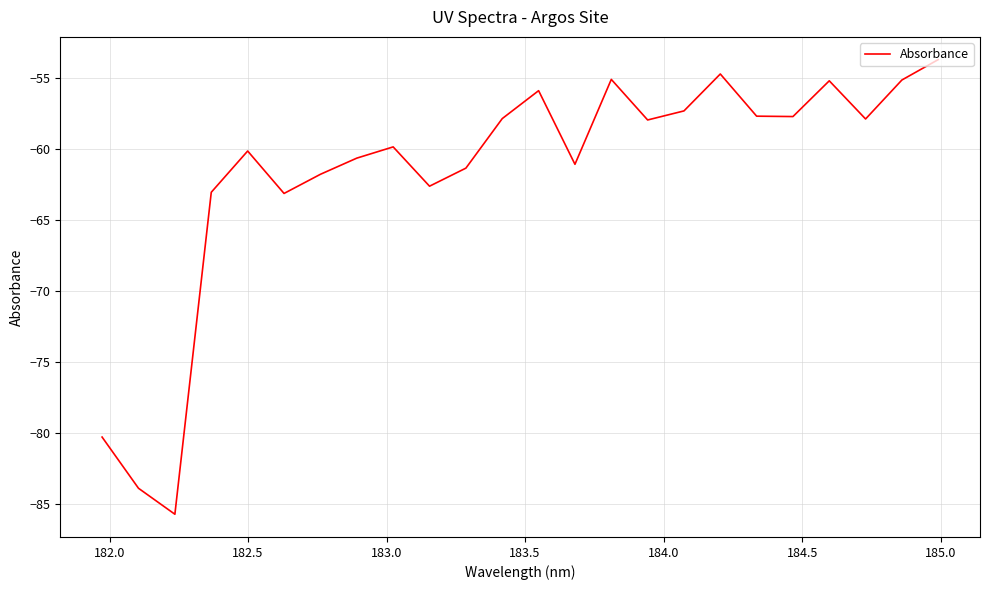

What is the sum of all values?

-1479.8